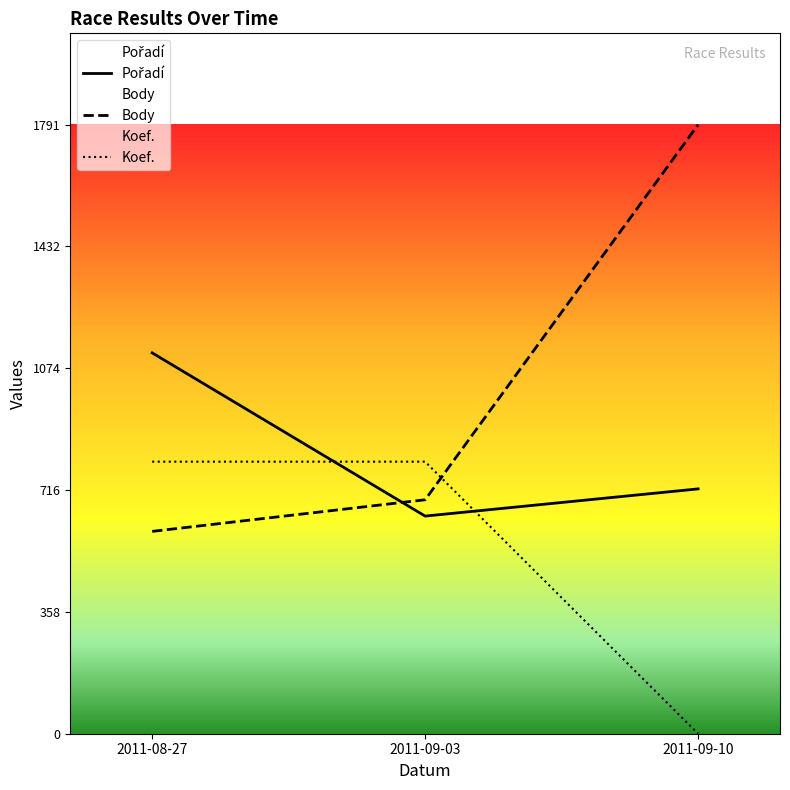

What is the sum of the Pořadí values at 2011-09-03 and 2011-08-27?

1760